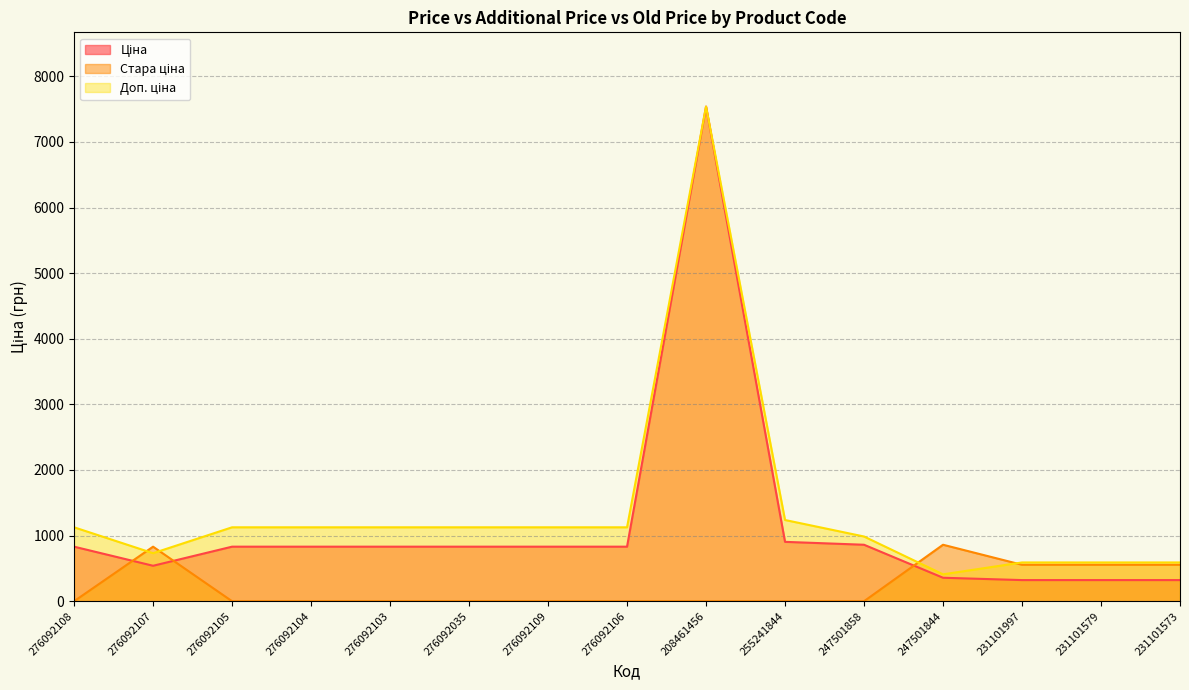

True or false: Стара ціна and Ціна cross at least once.

True